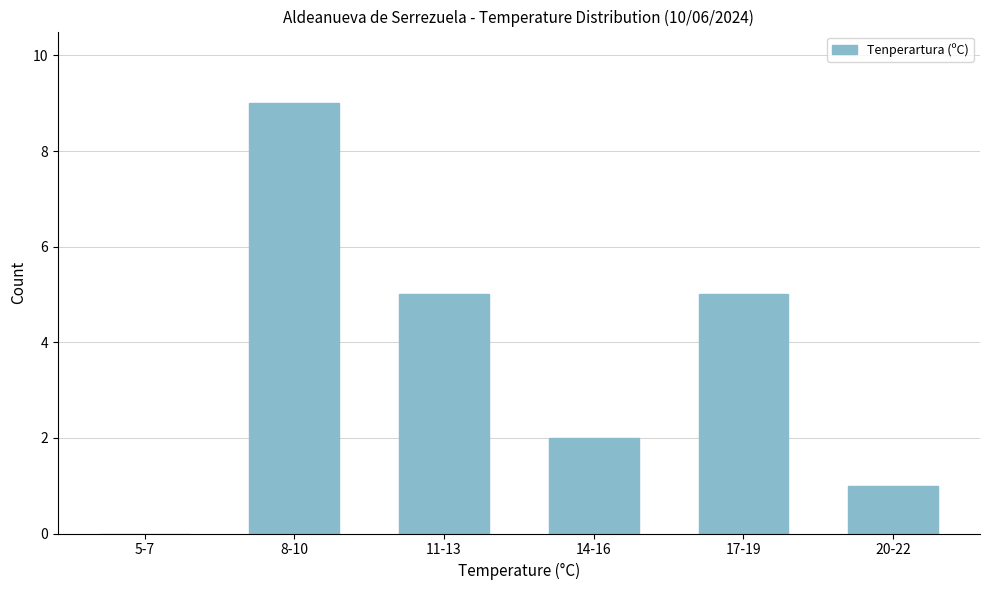

Reading left to right, what are all the values shown in this chart?

5-7=0	8-10=9	11-13=5	14-16=2	17-19=5	20-22=1